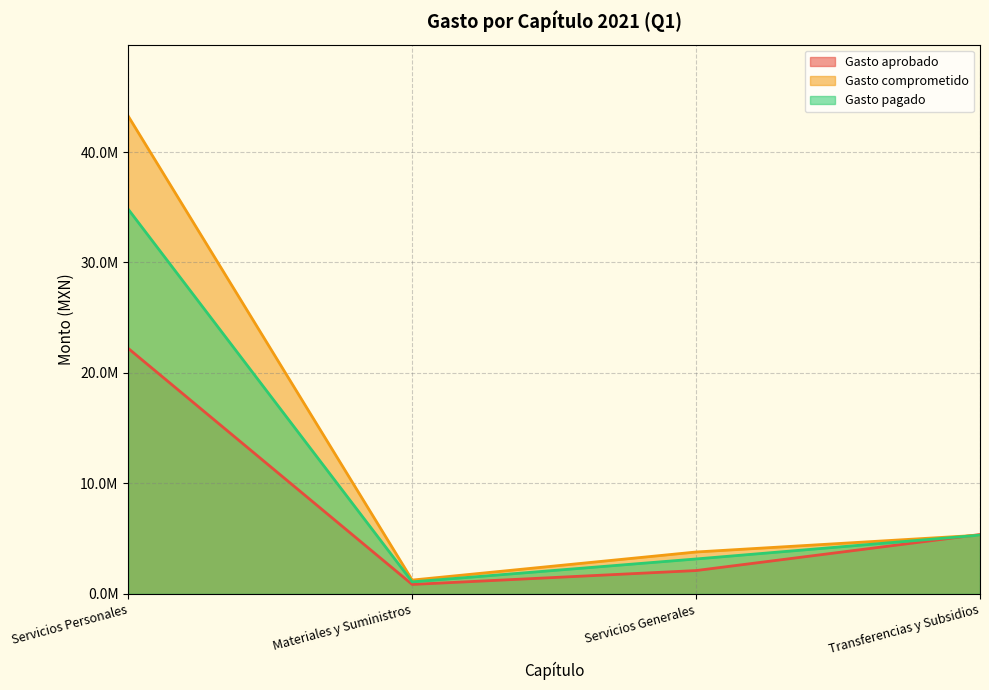

How many times do Gasto aprobado and Gasto pagado cross each other?

1